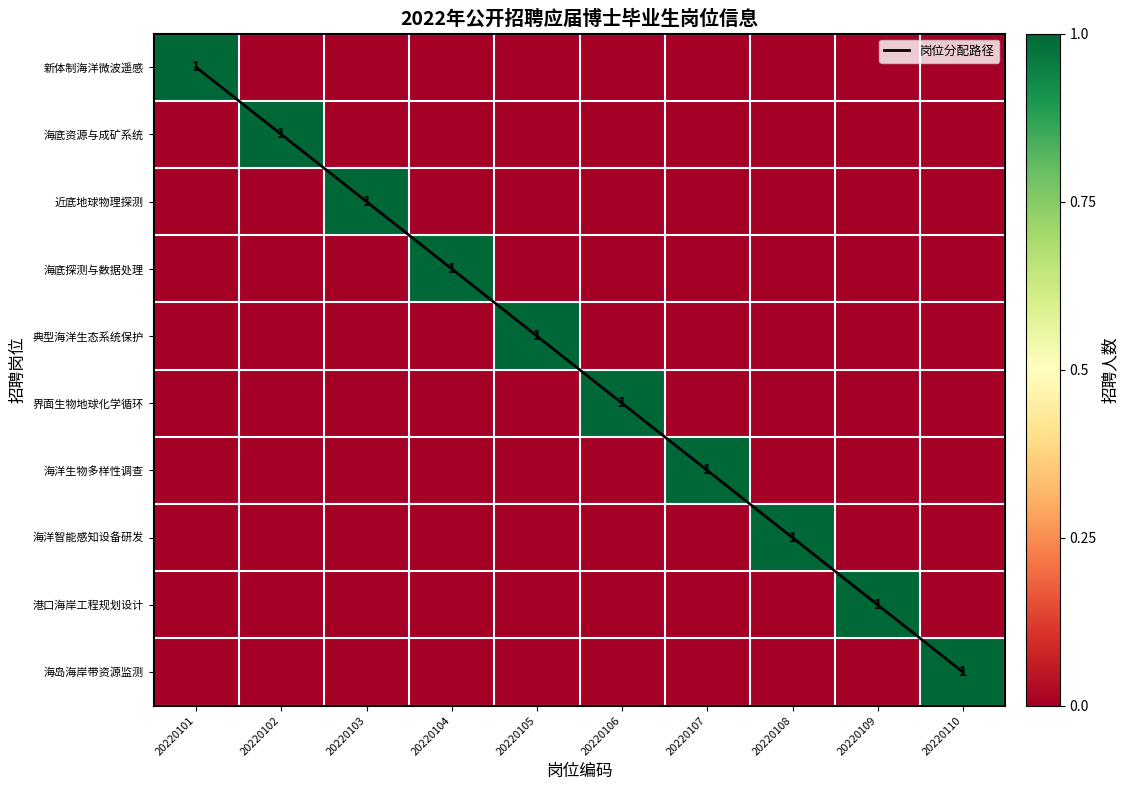

At which label is 典型海洋生态系统保护 closest to 0?

20220101